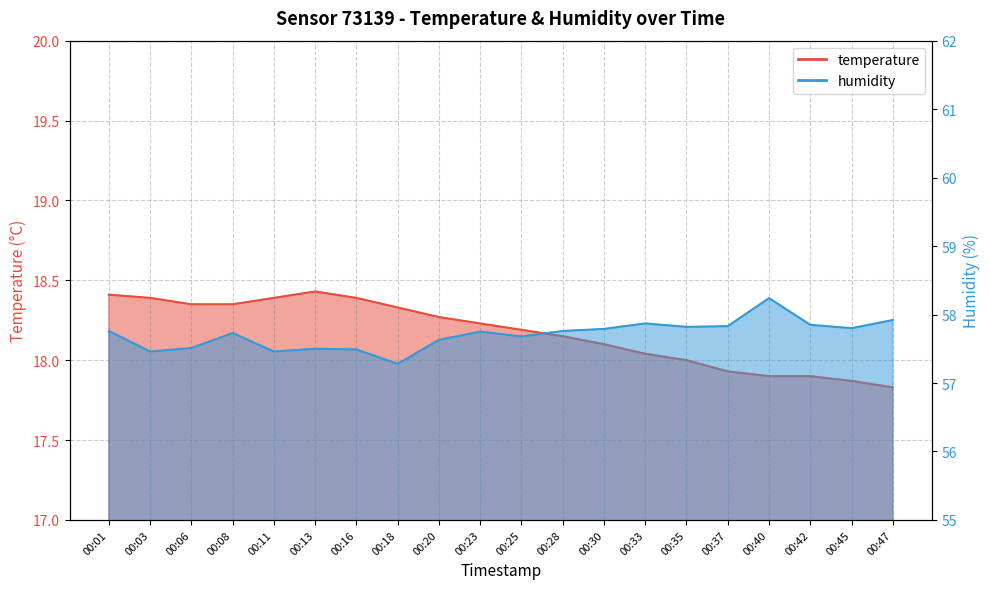

True or false: temperature has more than 2 interior local peaks.

False